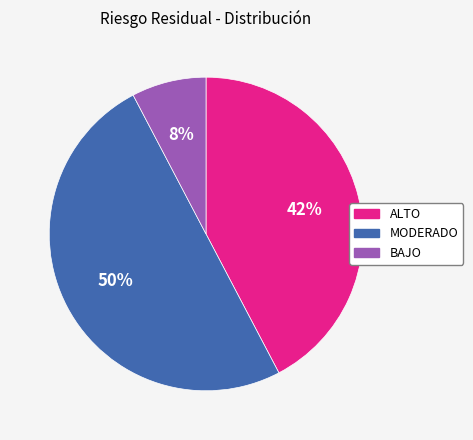

To the nearest percent, what is the difference between the largest and smallest slice percentages?

42%